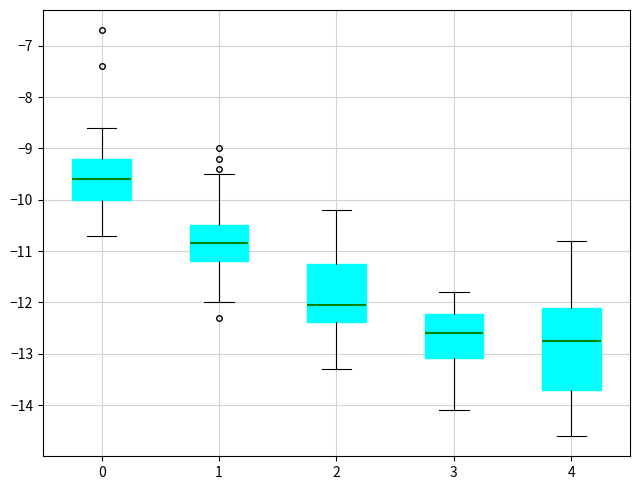

Which box is the tallest, from its lower edge to its upper edge?

4